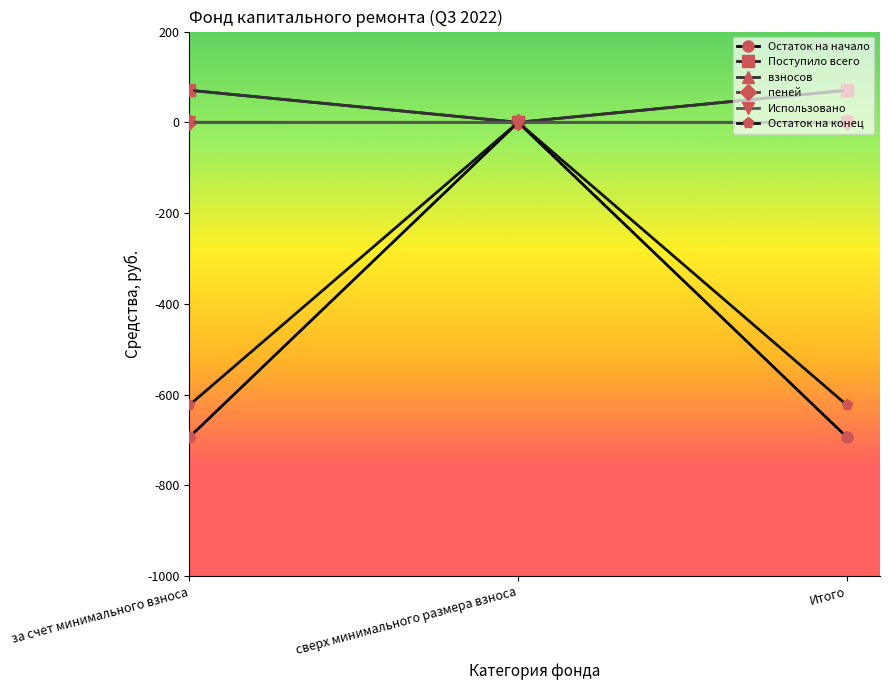

What is the value of the Остаток на начало point at the 1st from the left?

-694.0